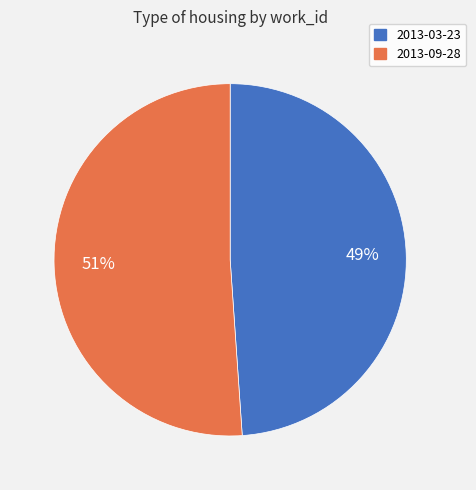

What percentage is the 2013-03-23 slice, to the nearest percent?

49%